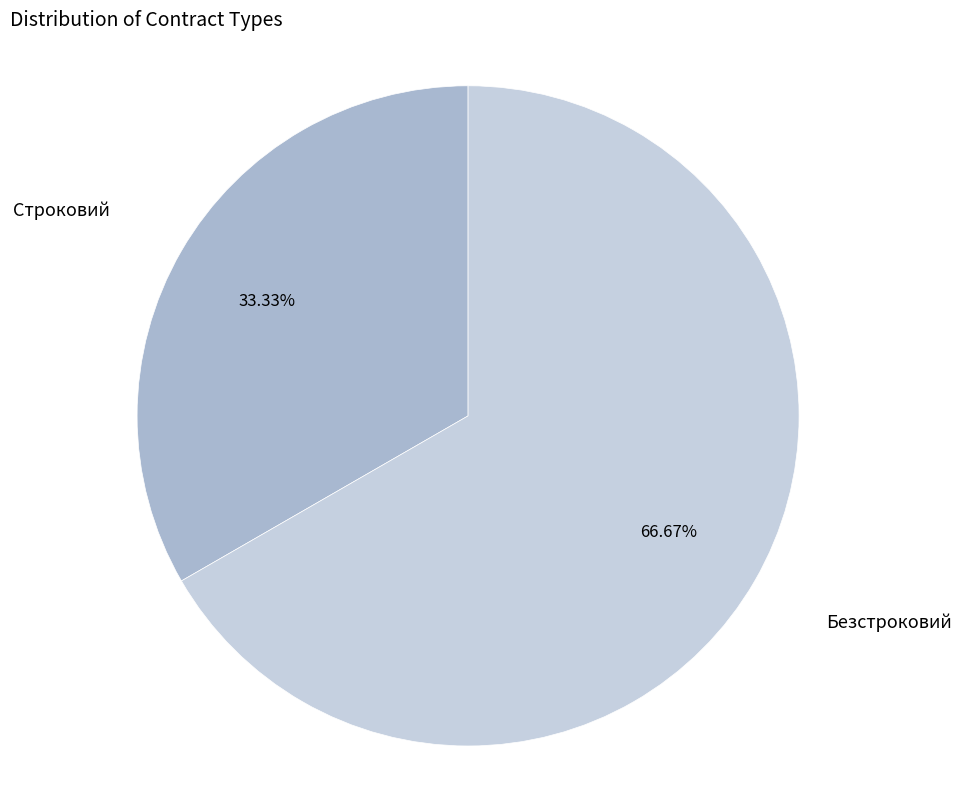

Which has a higher value, Безстроковий or Строковий?

Безстроковий